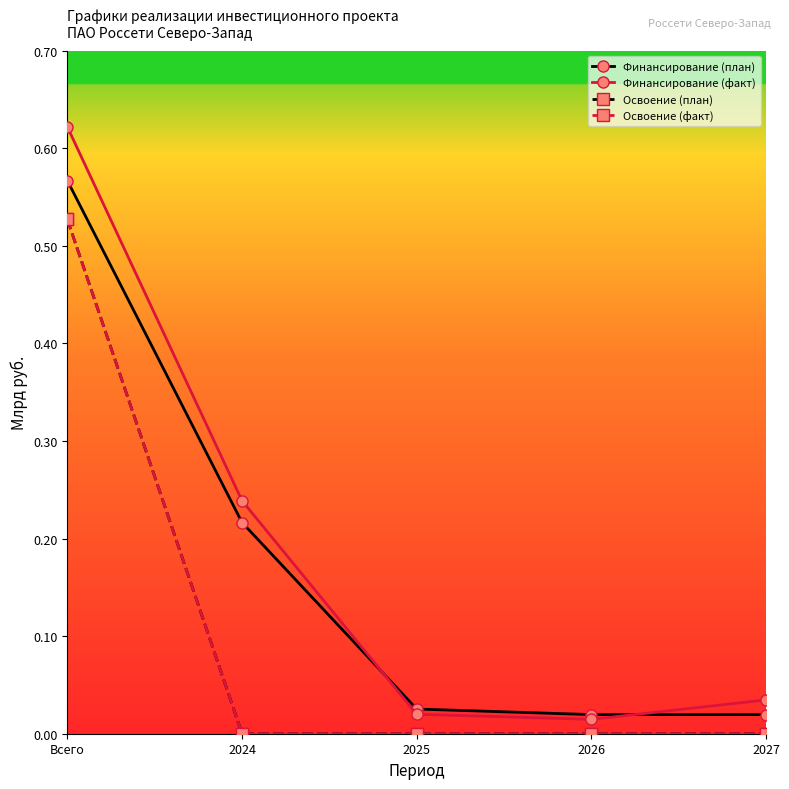

What is the label of the 3rd point from the right?

2025